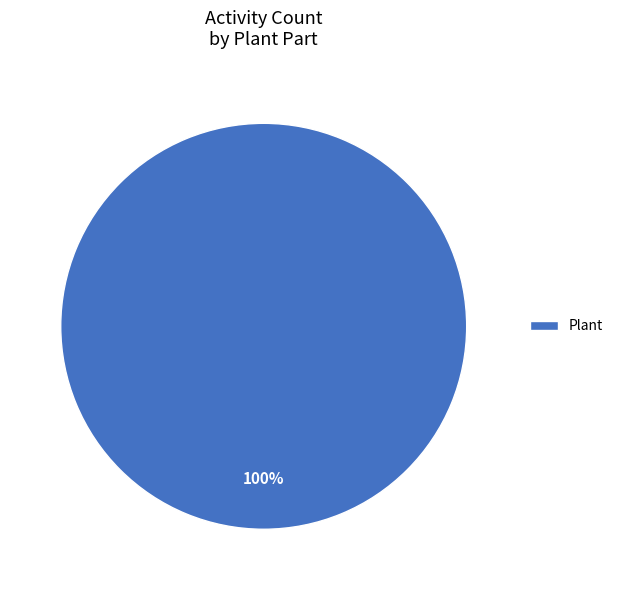

Rank the categories by value from lowest to highest.

Plant